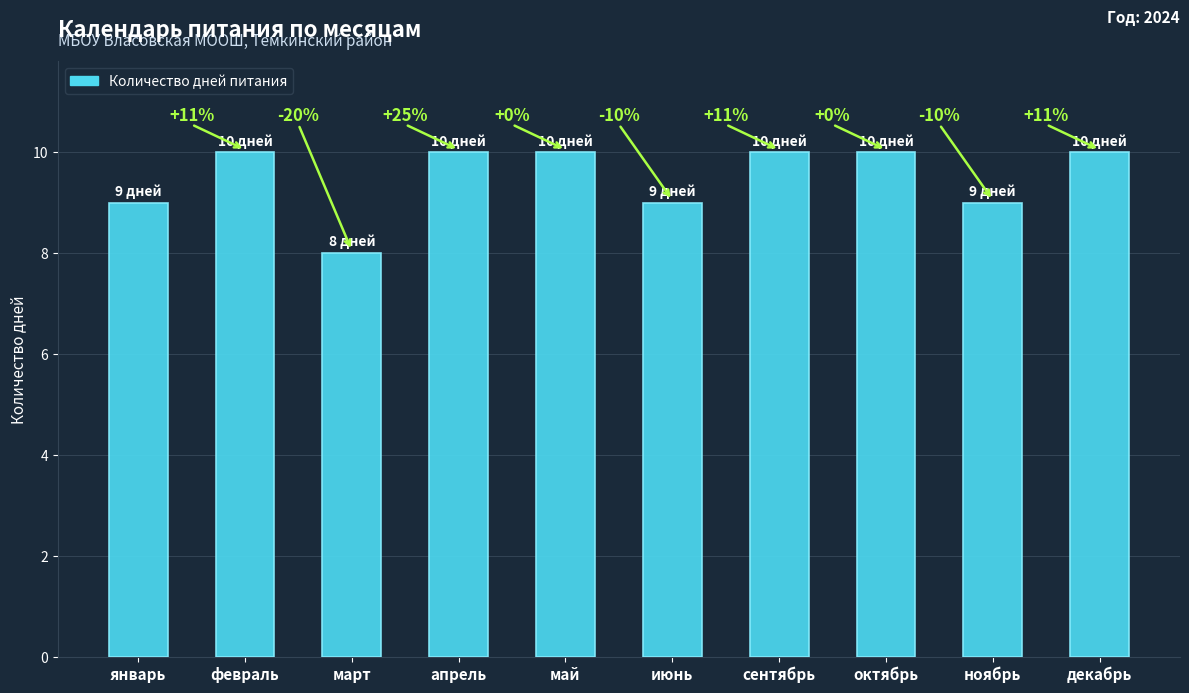

Reading left to right, transcribe all the data shown in this chart.

9	10	8	10	10	9	10	10	9	10